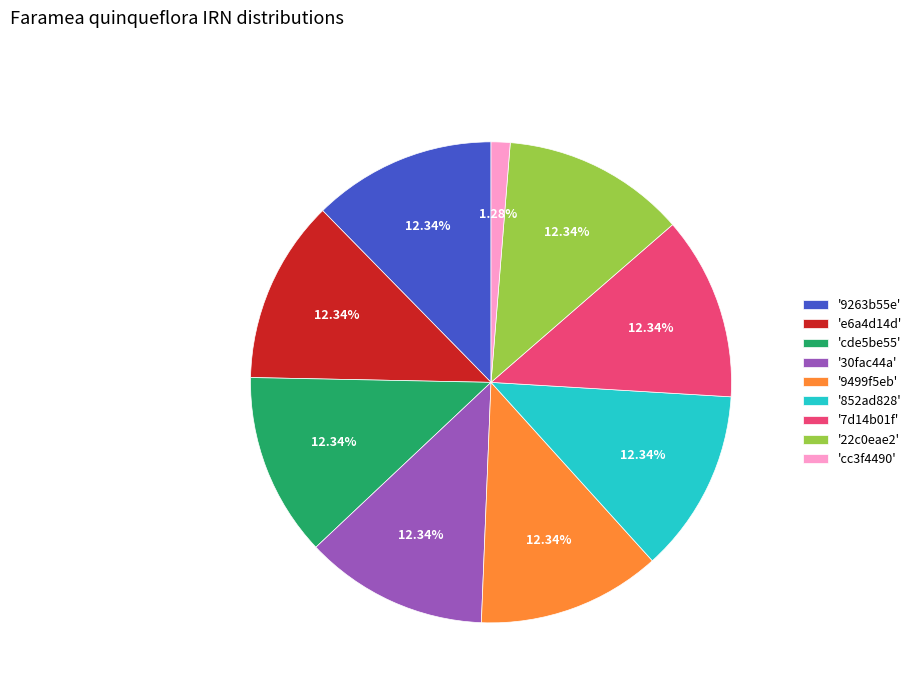

Is there any slice that represents more than half of the pie?

No